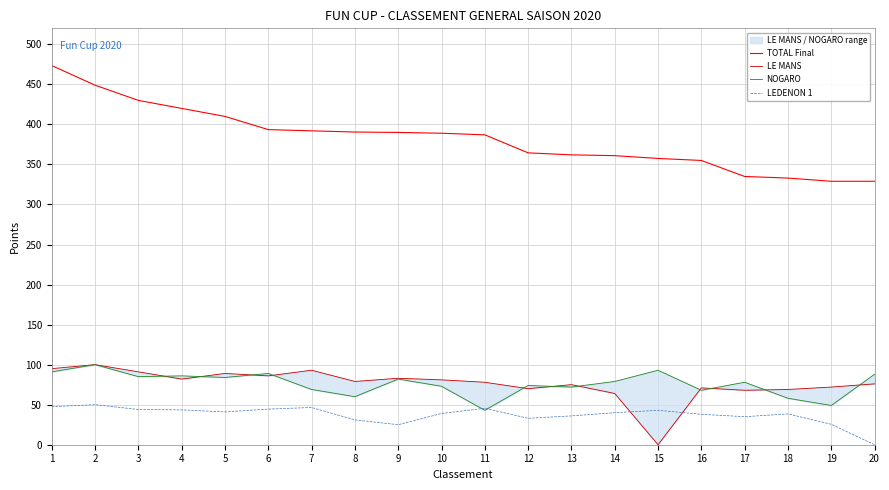

Which series changed the most between 8 and 17?

TOTAL Final